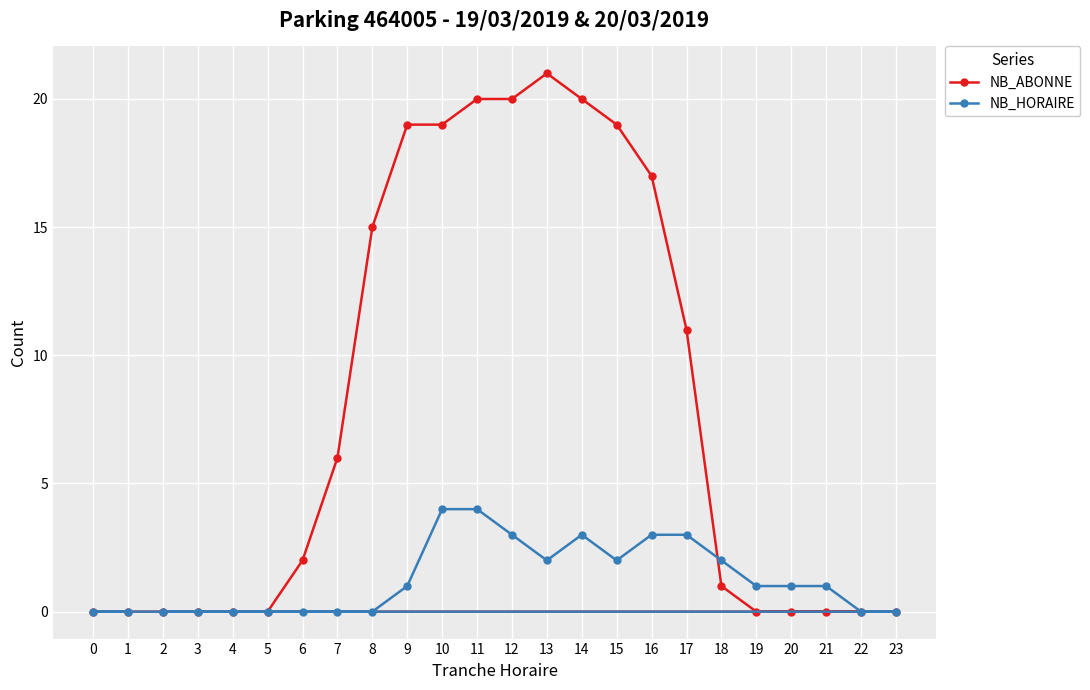

List the series in order of their peak value, lowest first.

NB_HORAIRE, NB_ABONNE